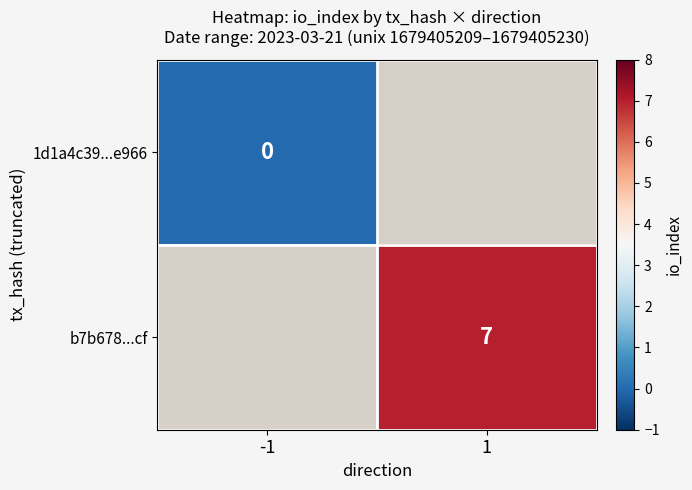

The value of b7b678...cf at 1 is 10. True or false?

False